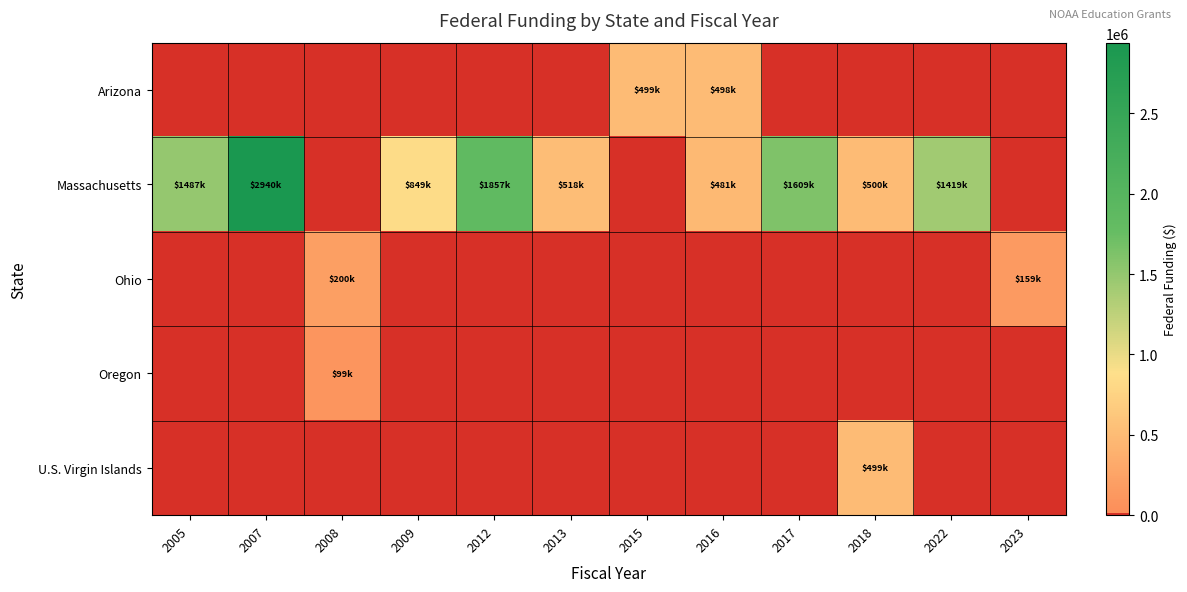

At how many categories does at least one series exceed 1779586?

2